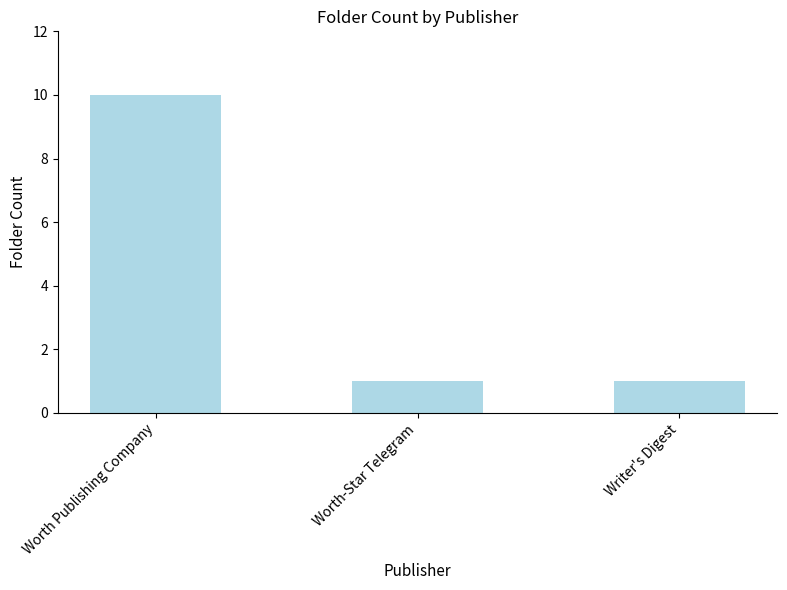

Which has a higher value, Worth Publishing Company or Worth-Star Telegram?

Worth Publishing Company